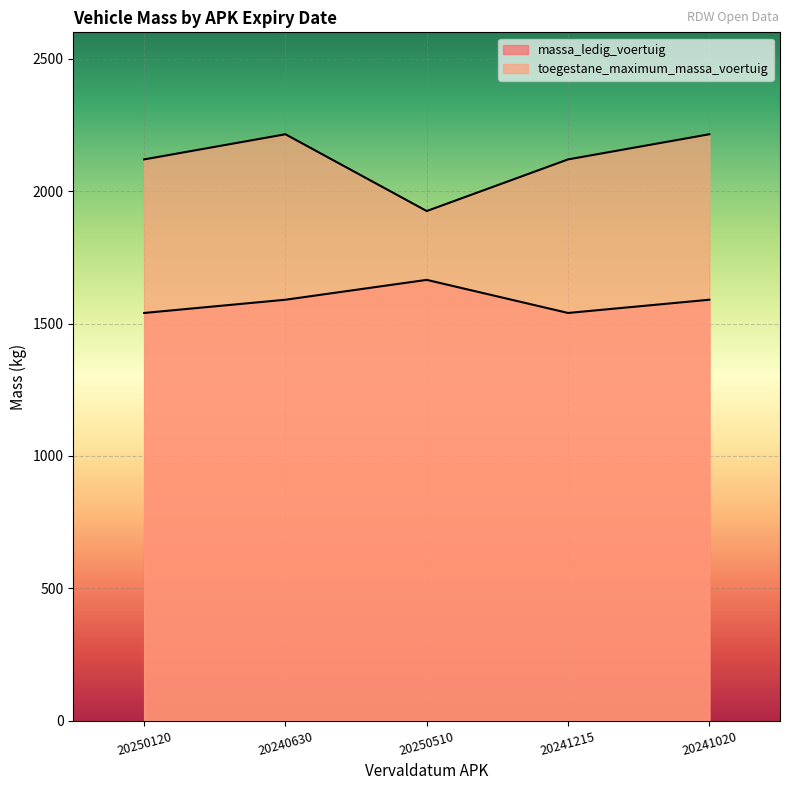

True or false: massa_ledig_voertuig and toegestane_maximum_massa_voertuig cross at least once.

False